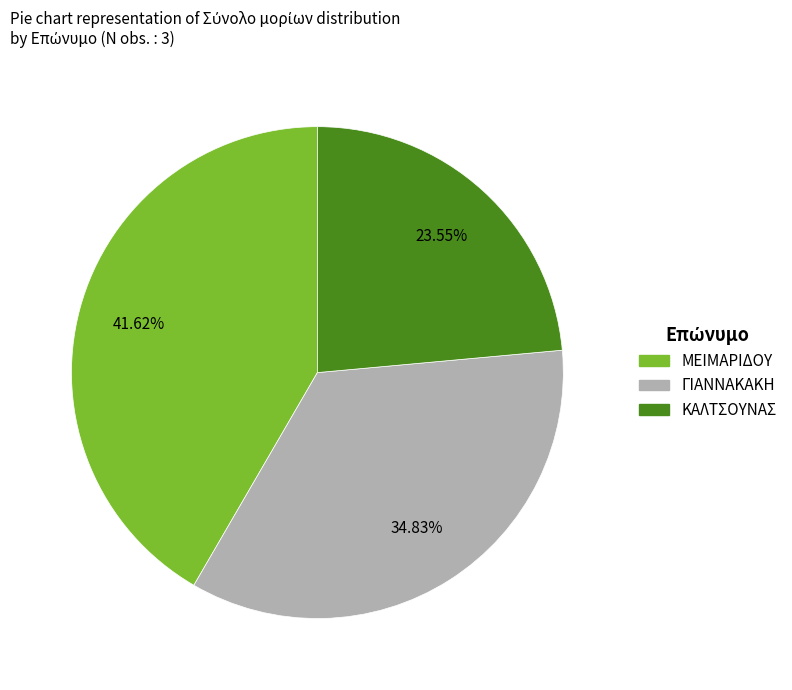

To the nearest percent, what portion does ΚΑΛΤΣΟΥΝΑΣ represent?

24%